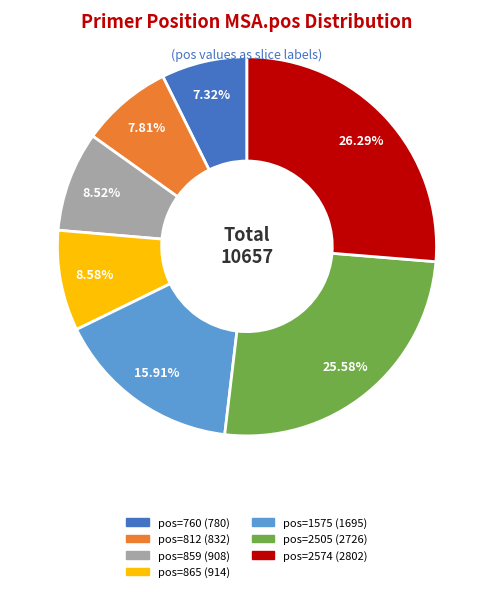

Is there any slice that represents more than half of the pie?

No